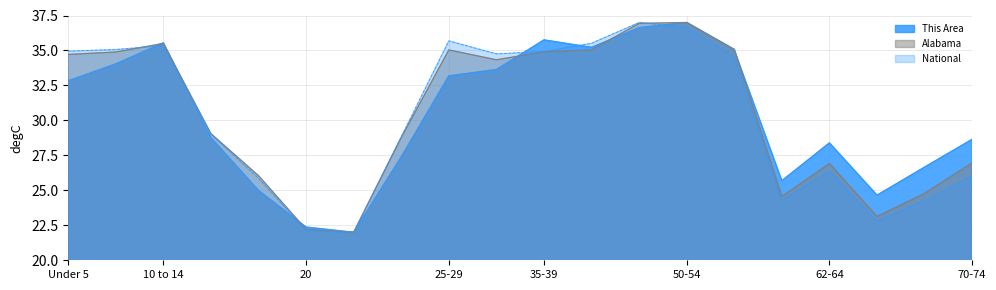

What is the label of the 20th point from the right?

Under 5